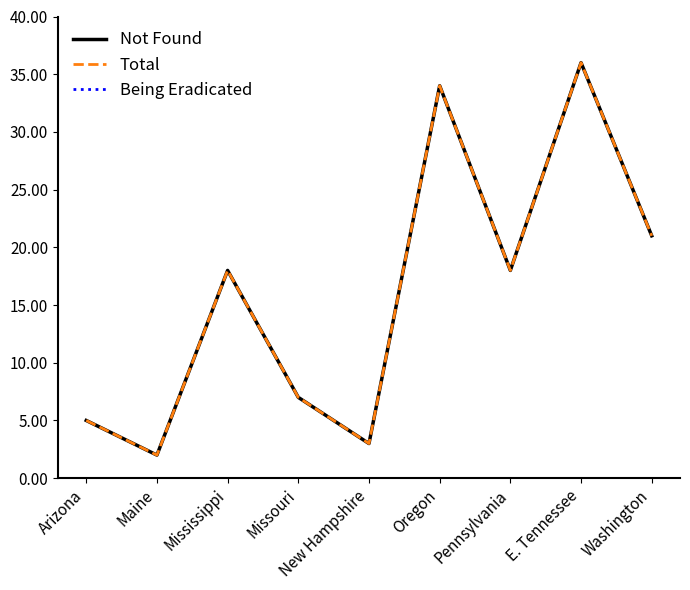

The value of Total at Maine is 3. True or false?

False